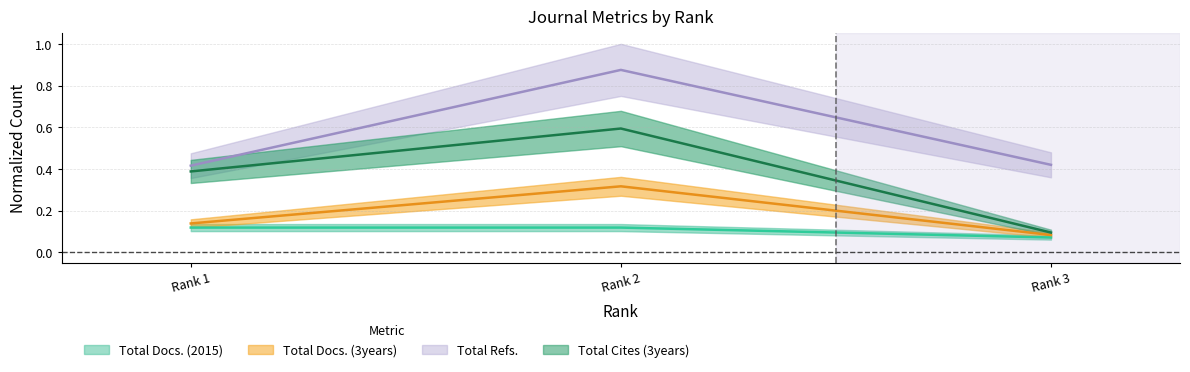

Between Rank 3 and Rank 1, which is larger?

Rank 1